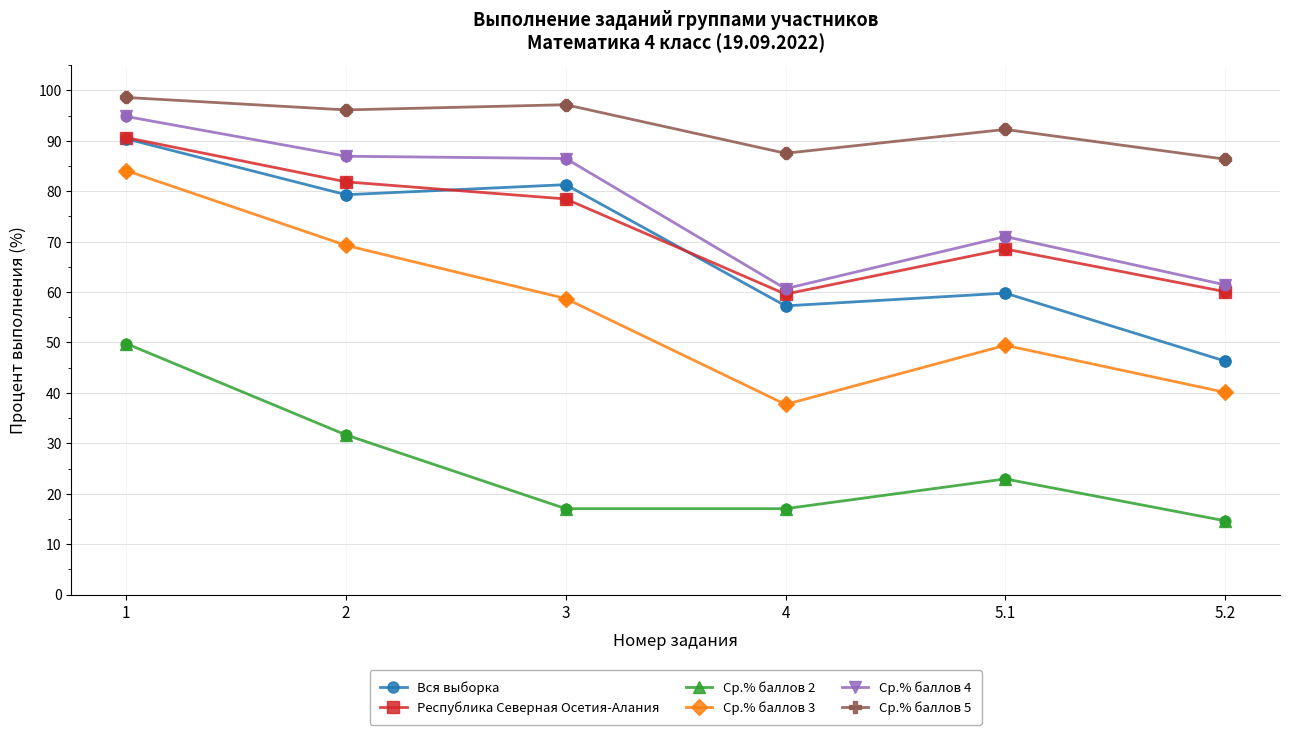

At how many categories does at least one series exceed 61?

6